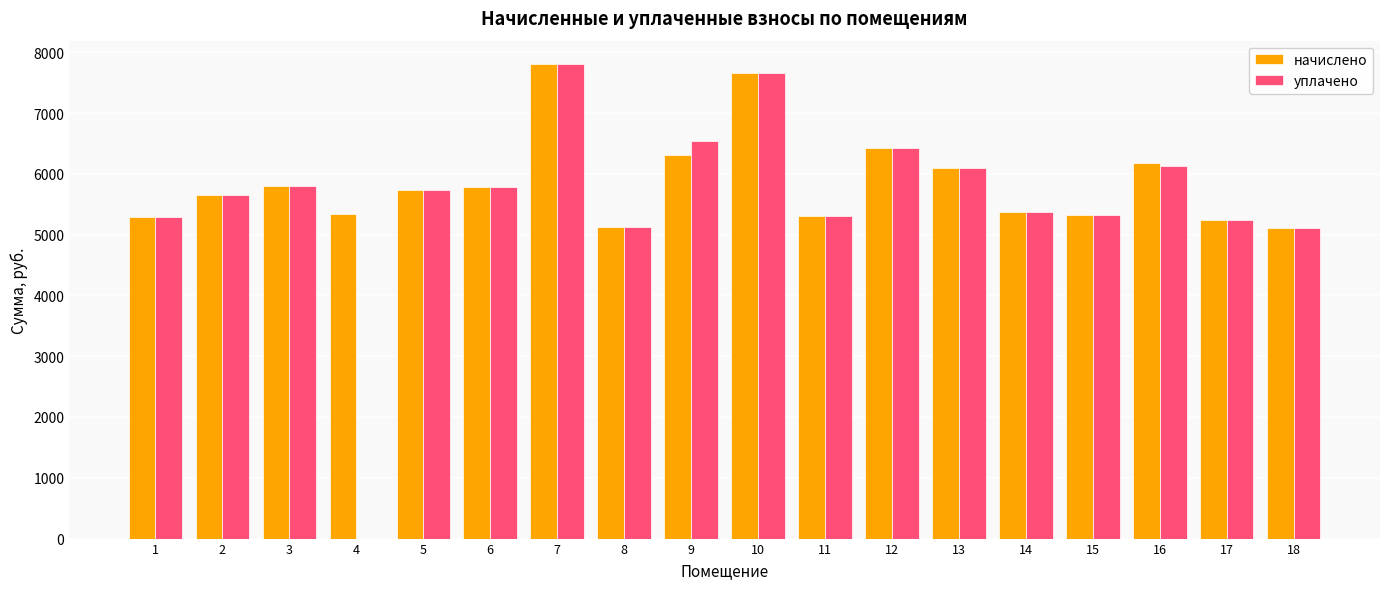

The value of начислено at 13 is 6098.2. True or false?

True